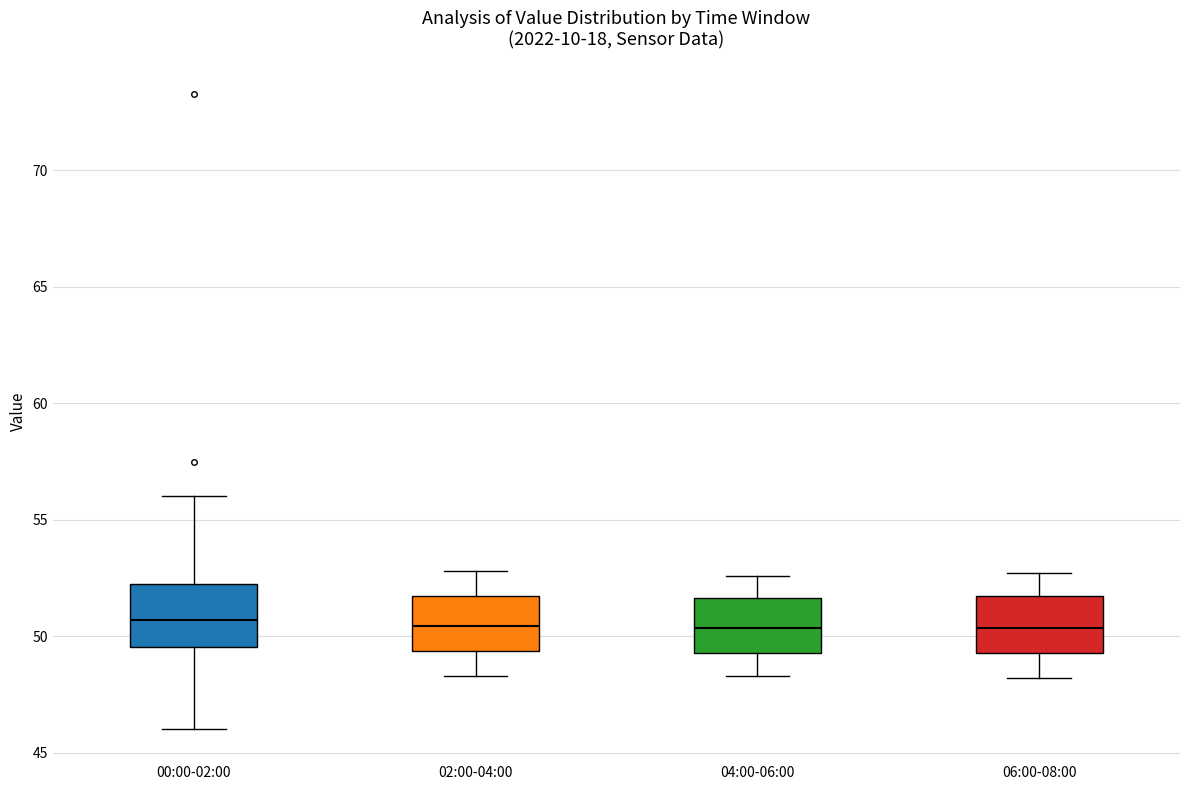

Reading left to right, transcribe this box plot: for each box, give where its median line is, the range the box spans, and where its two whiskers end, as read against the y-axis. The values are not printed on the chart, so give them approximately, as read against the axis.

00:00-02:00: median 50.5, box 49.5 to 52.0, whiskers 46.0 to 56.0
02:00-04:00: median 50.5, box 49.5 to 51.5, whiskers 48.5 to 53.0
04:00-06:00: median 50.5, box 49.5 to 51.5, whiskers 48.5 to 52.5
06:00-08:00: median 50.5, box 49.5 to 51.5, whiskers 48.0 to 52.5